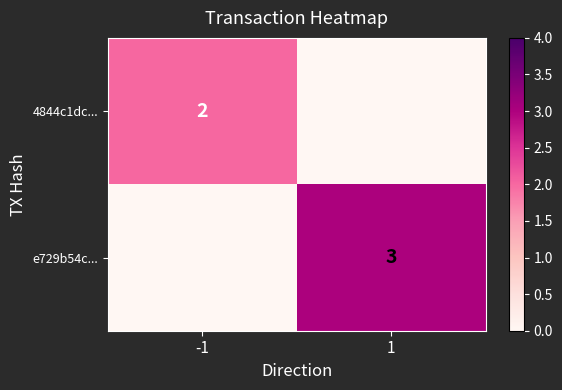

True or false: 4844c1dc... has a value of 1 at -1.

False